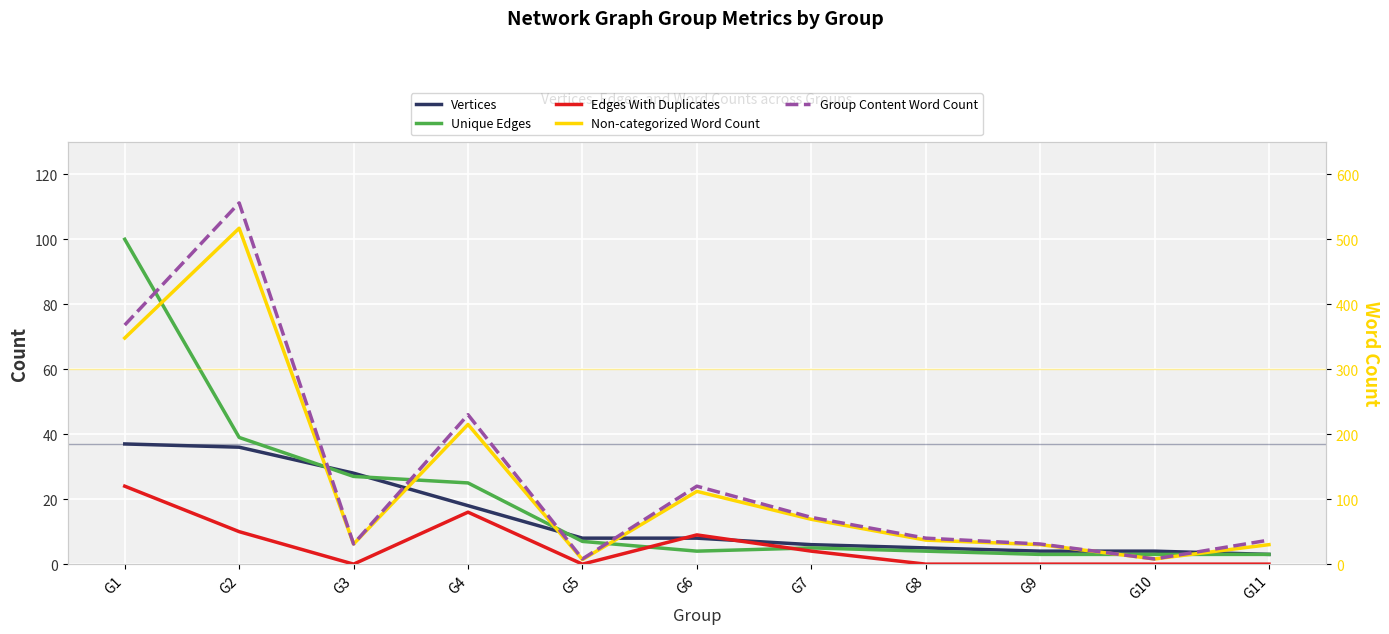

Between G6 and G11, which is larger?

G6